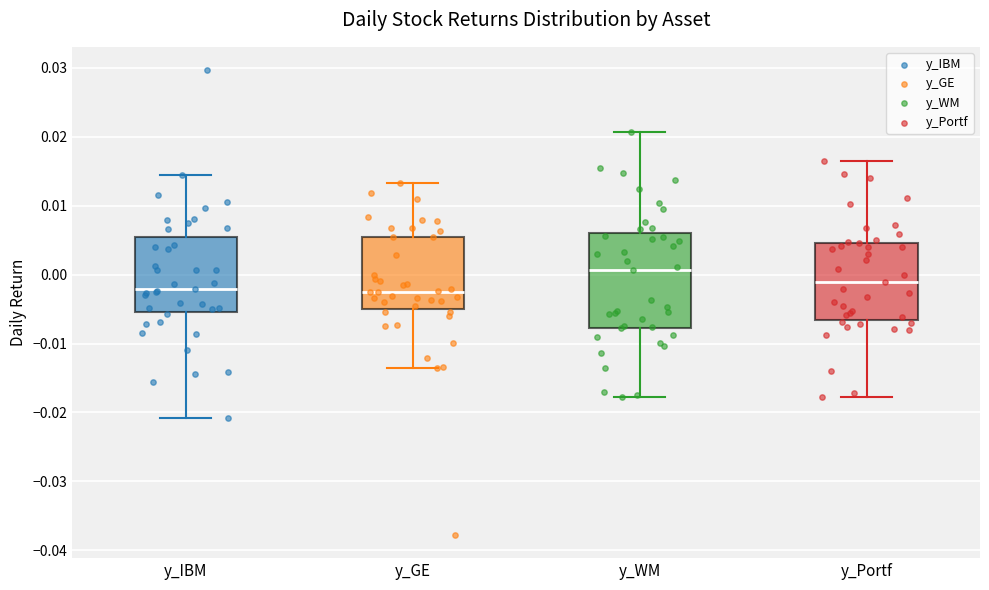

Reading left to right, transcribe this box plot: for each box, give where its median line is, the range the box spans, and where its two whiskers end, as read against the y-axis. The values are not printed on the chart, so give them approximately, as read against the axis.

y_IBM: median -0.002, box -0.005 to 0.005, whiskers -0.021 to 0.014
y_GE: median -0.003, box -0.005 to 0.005, whiskers -0.014 to 0.013
y_WM: median 0.001, box -0.008 to 0.006, whiskers -0.018 to 0.021
y_Portf: median -0.001, box -0.007 to 0.005, whiskers -0.018 to 0.016